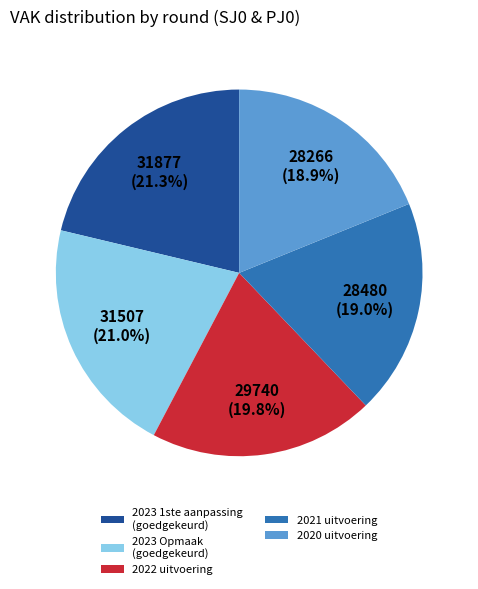

Count the number of slices in the pie.

5